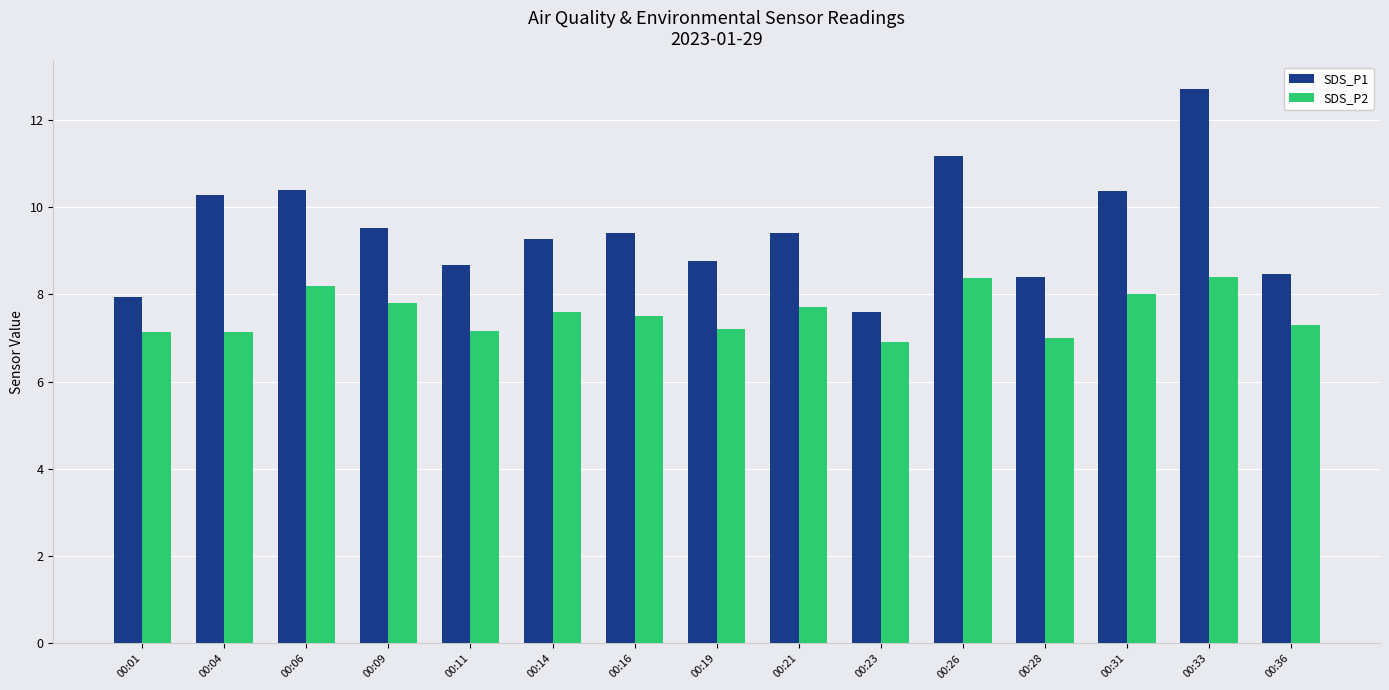

At which label does SDS_P1 first exceed 9?

00:04